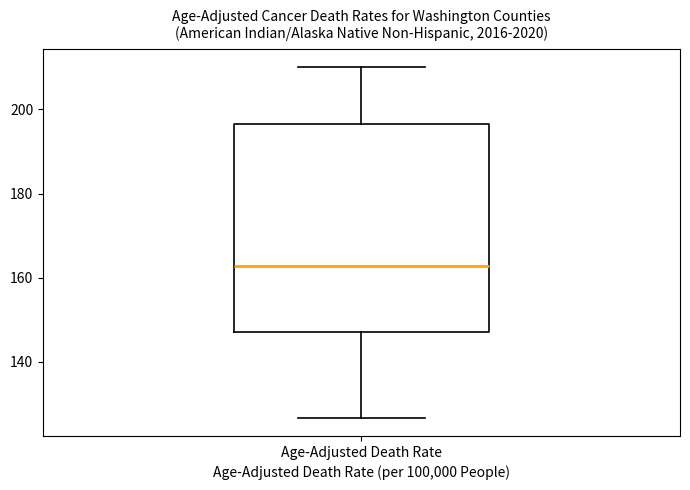

Transcribe this box plot: give where the median line is, the range the box spans, and where the two whiskers end, as read against the y-axis. The values are not printed on the chart, so give them approximately, as read against the axis.

median 162, box 148 to 196, whiskers 126 to 210